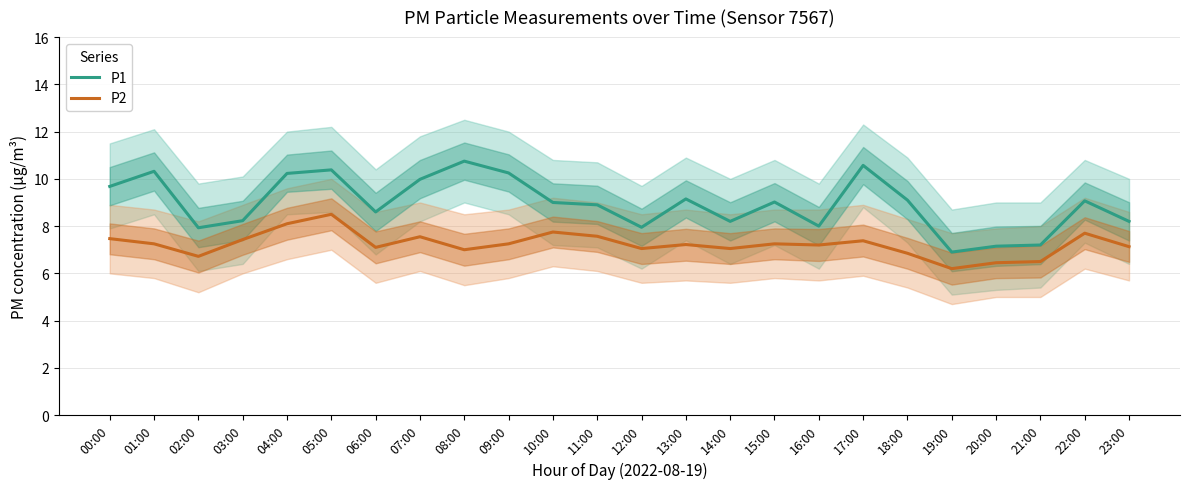

What are all the series names shown in the legend?

P1, P2